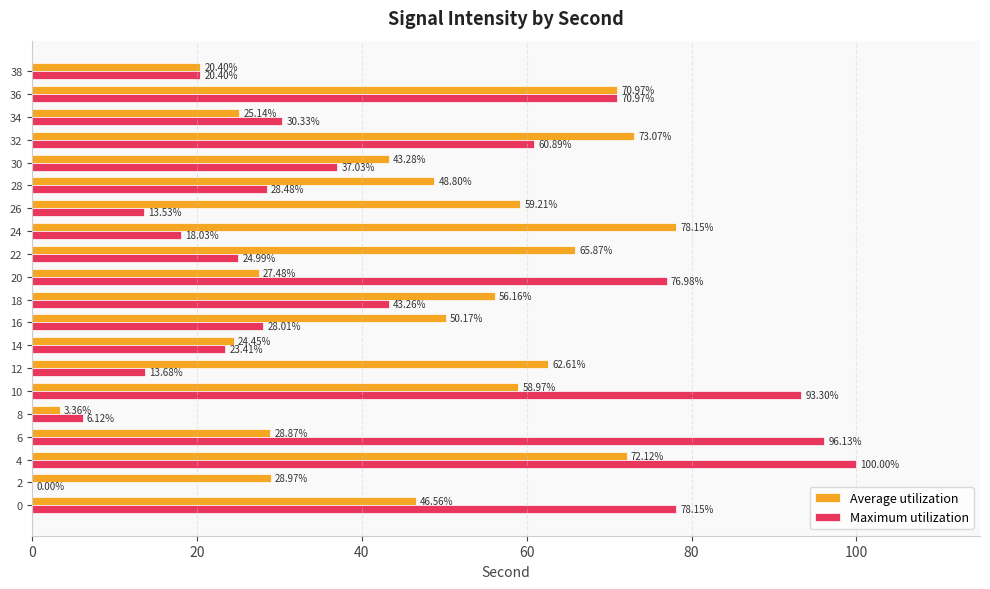

Between 4 and 36, which series saw the biggest shift?

Maximum utilization